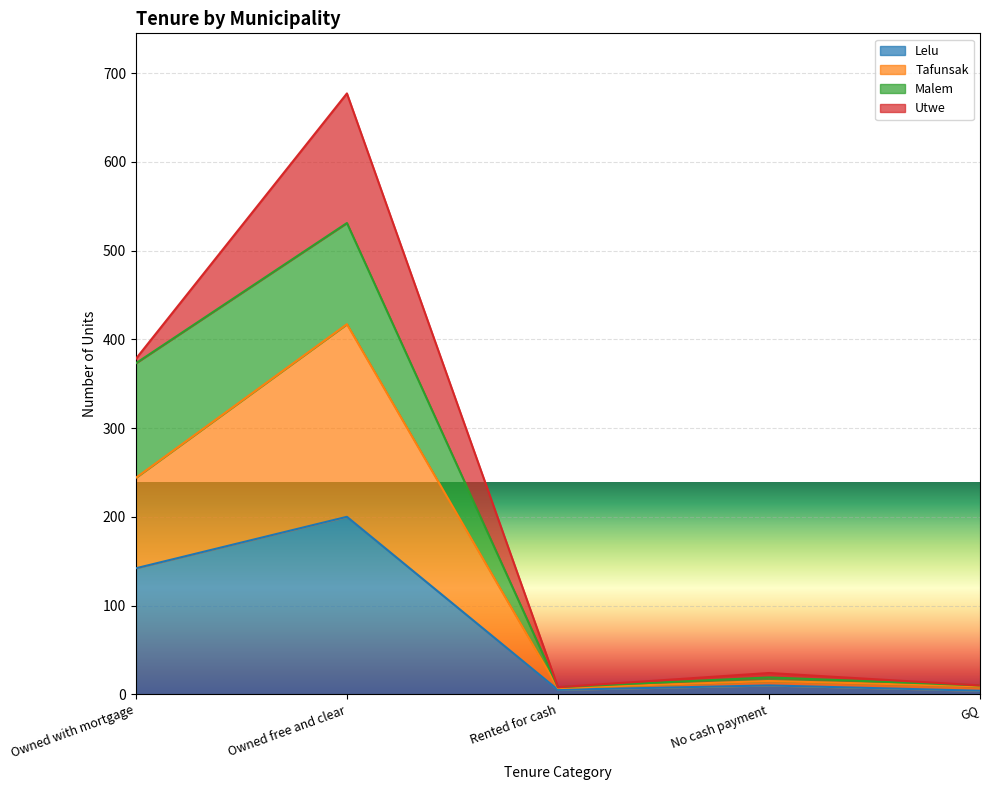

What are all the series names shown in the legend?

Lelu, Tafunsak, Malem, Utwe